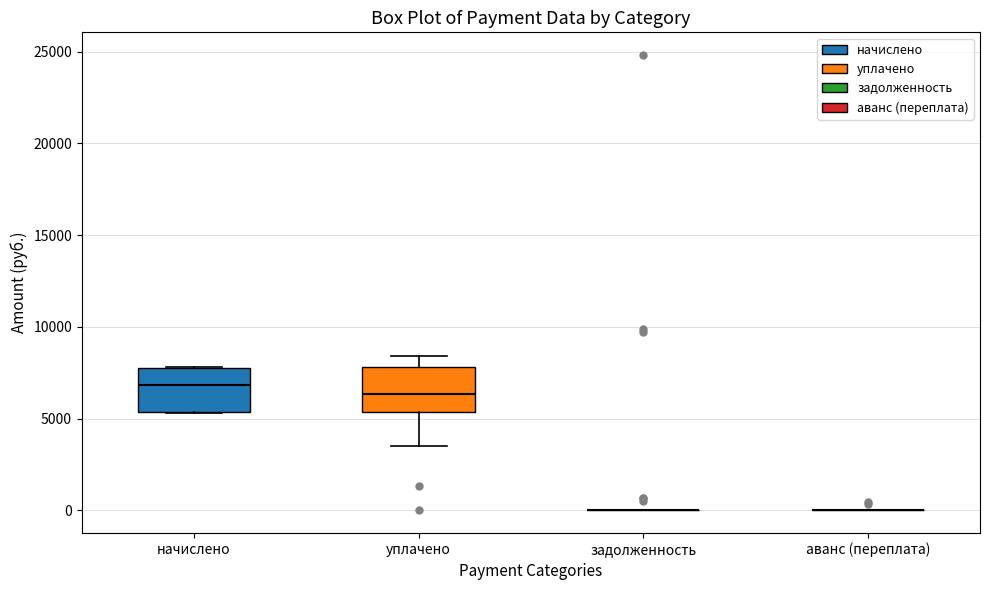

Where is the upper edge of the box for начислено on the y-axis? The values are not printed on the chart, so give them approximately, as read against the axis.

8000